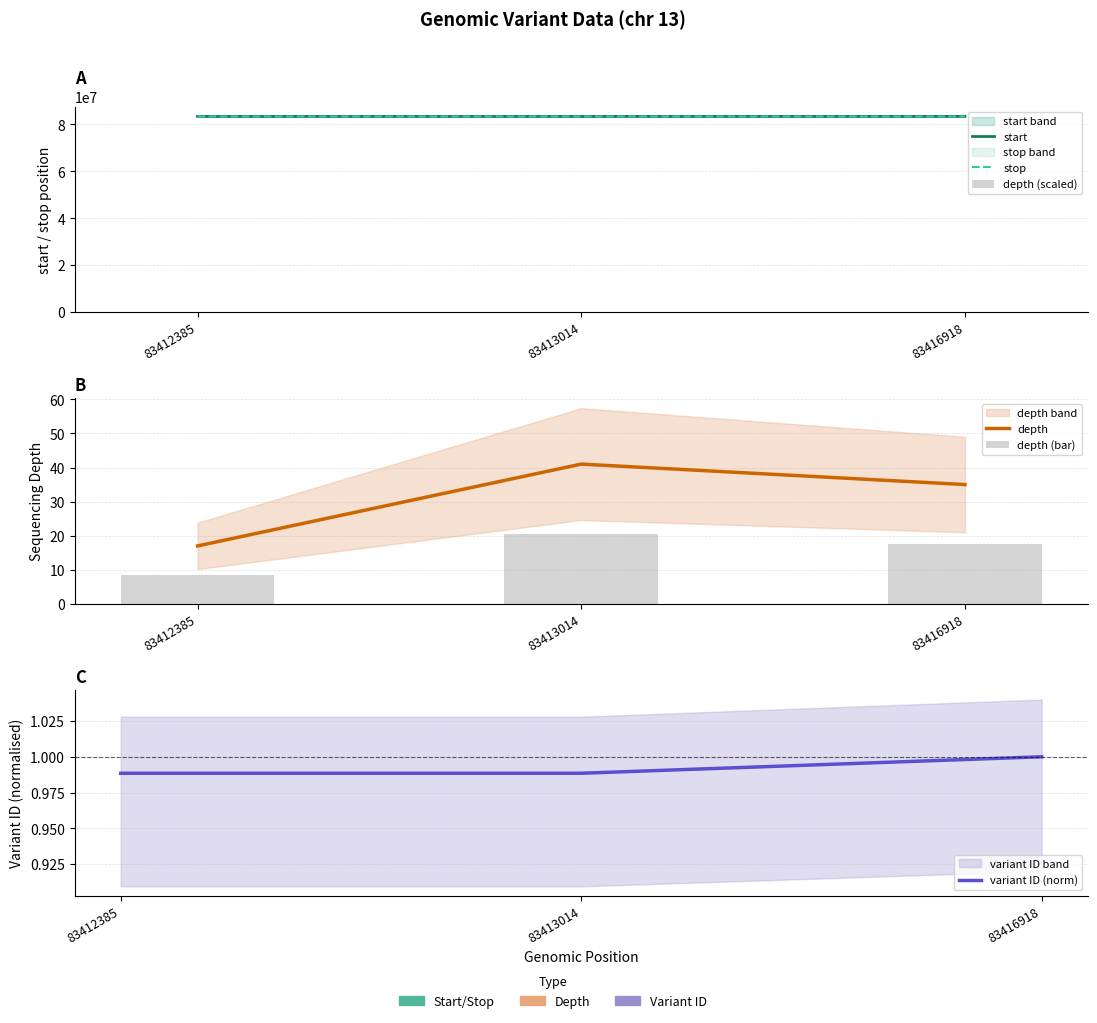

What is the maximum value shown in the chart?

83416918.0